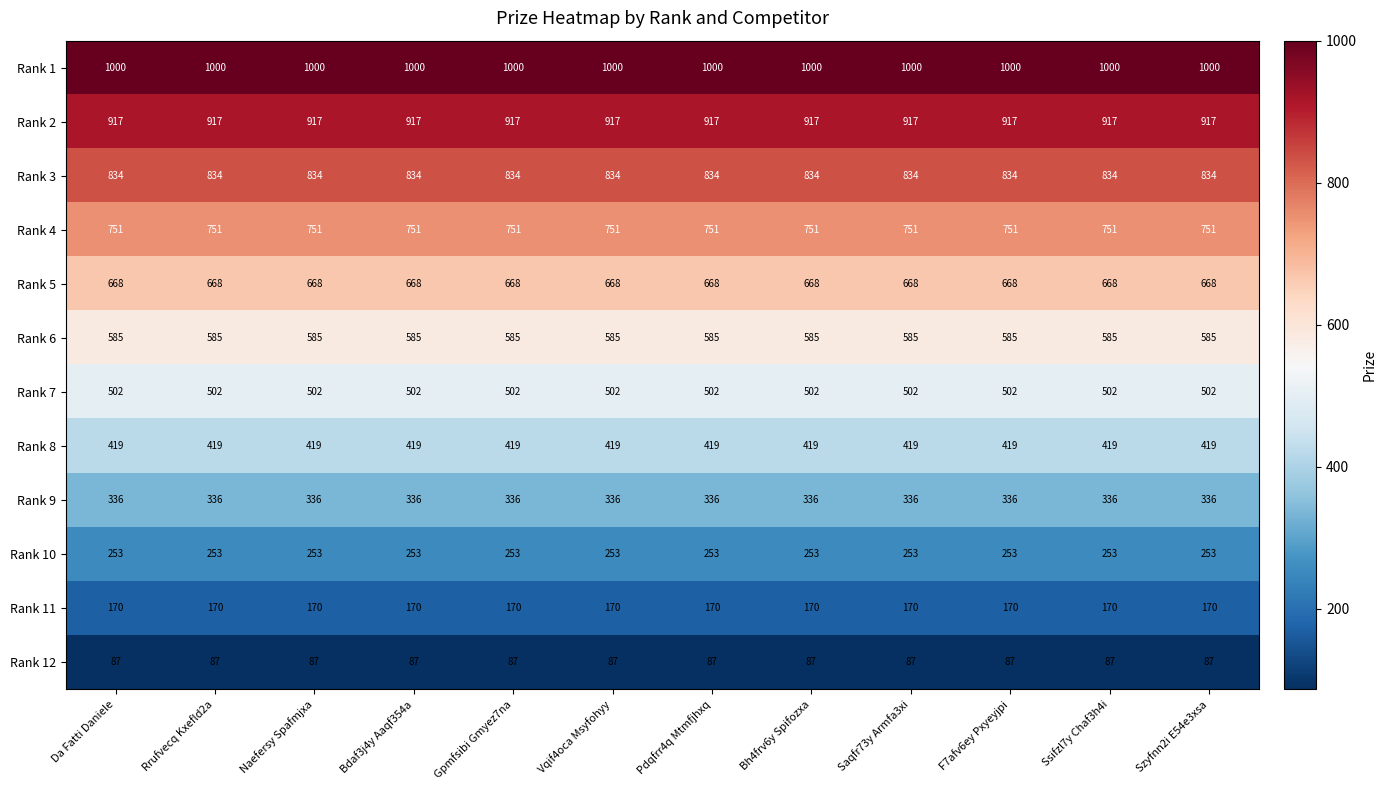

Rank the series at Saqfr73y Armfa3xi from highest to lowest value.

Rank 1, Rank 2, Rank 3, Rank 4, Rank 5, Rank 6, Rank 7, Rank 8, Rank 9, Rank 10, Rank 11, Rank 12